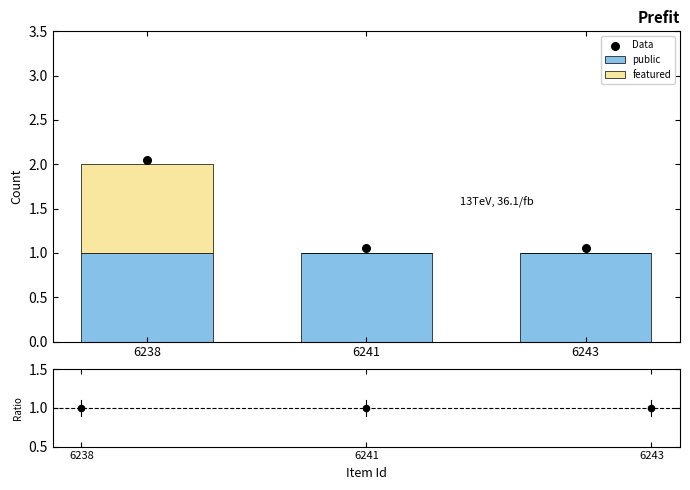

At which category is the sum across all series the highest?

6238